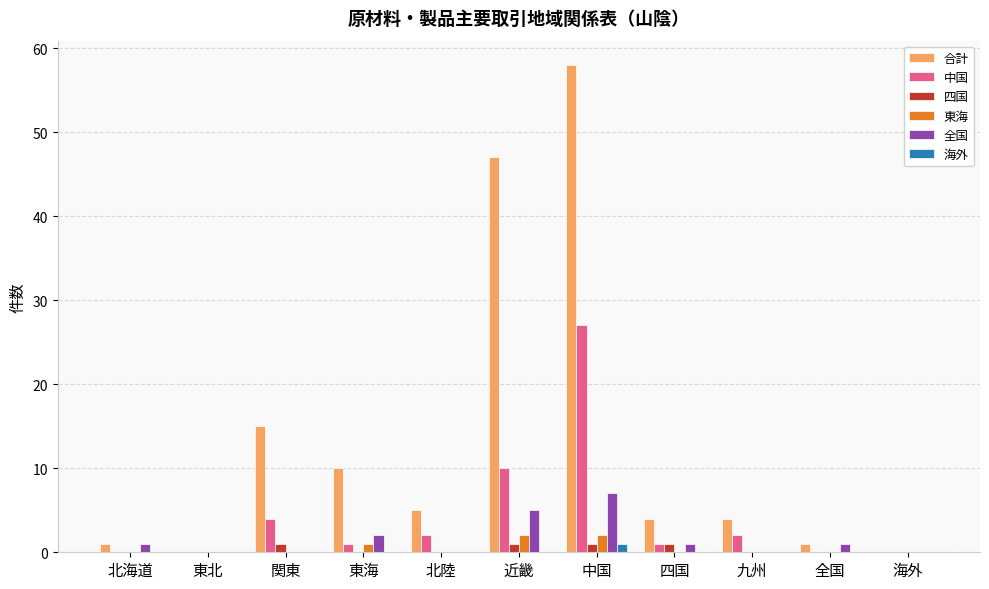

Count the number of categories in the chart.

11